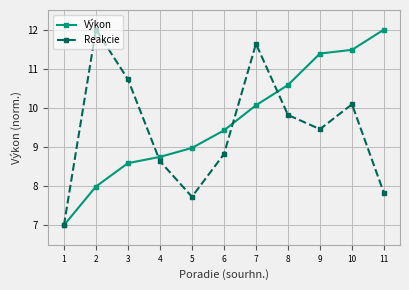

The value of Výkon at 11 is 20.1. True or false?

False